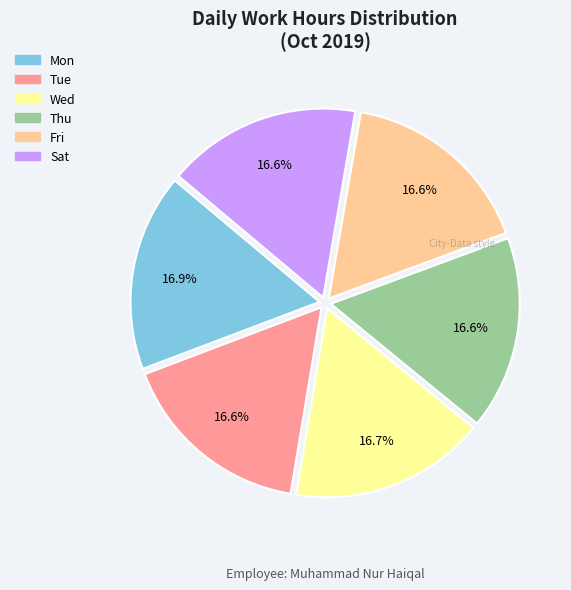

How many segments does this pie chart have?

6